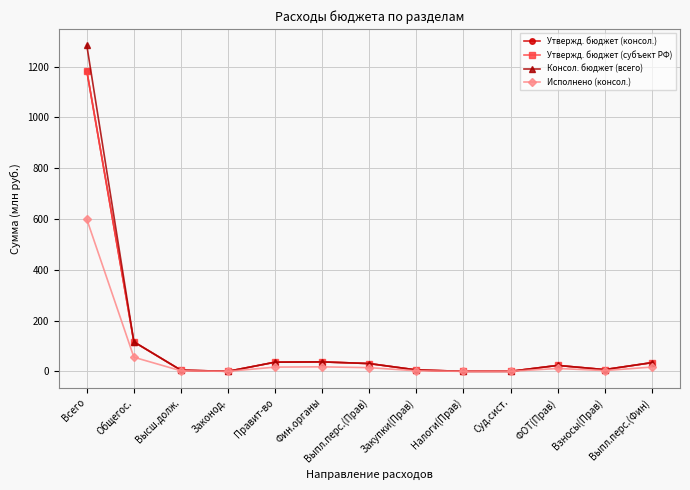

Does the chart have visible grid lines?

Yes